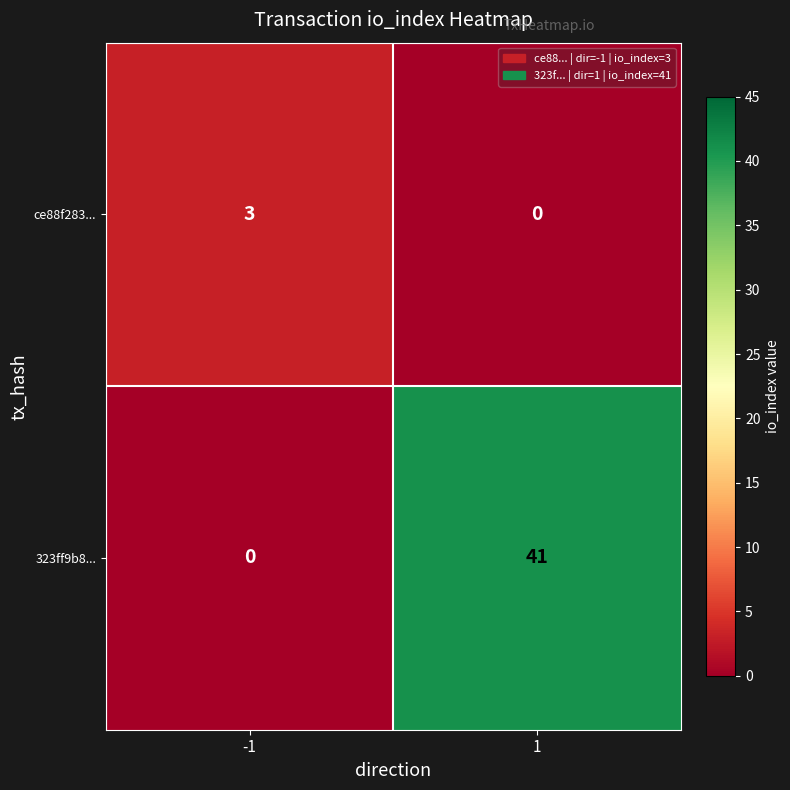

Count the number of categories in the chart.

2